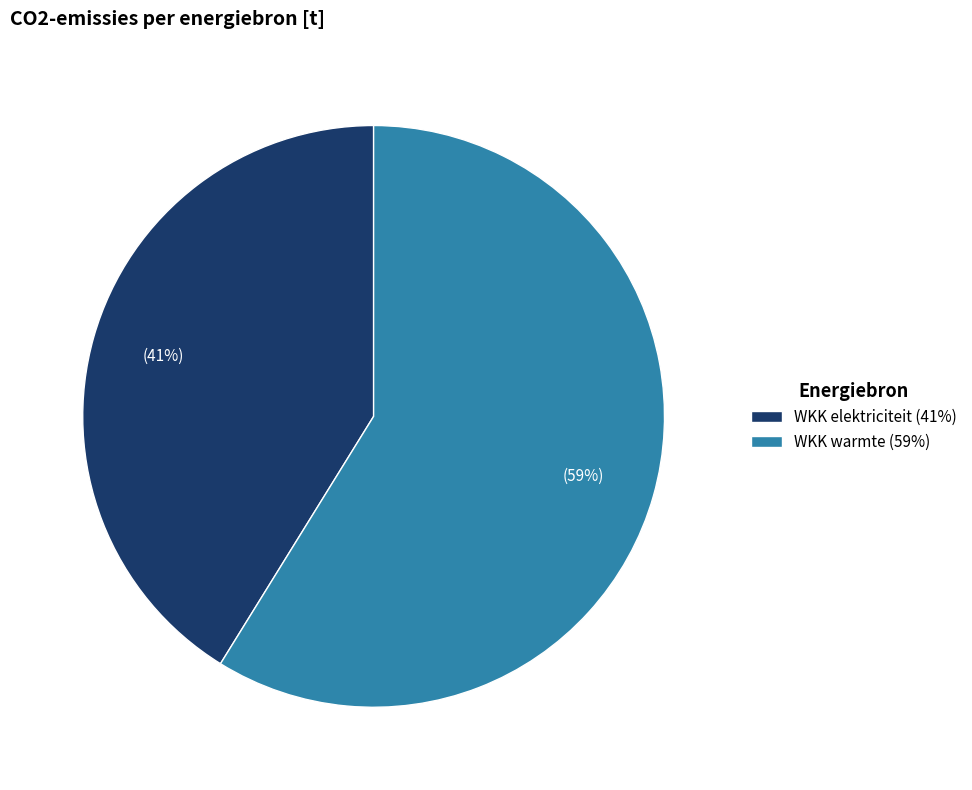

Which has a higher value, WKK warmte (59%) or WKK elektriciteit (41%)?

WKK warmte (59%)